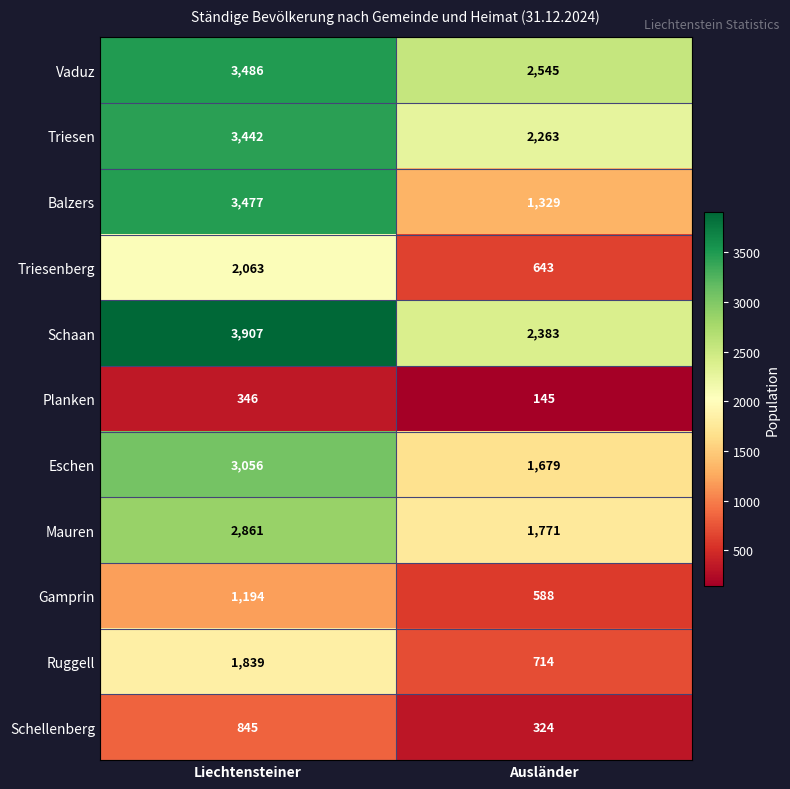

At which category is the sum across all series the highest?

Liechtensteiner